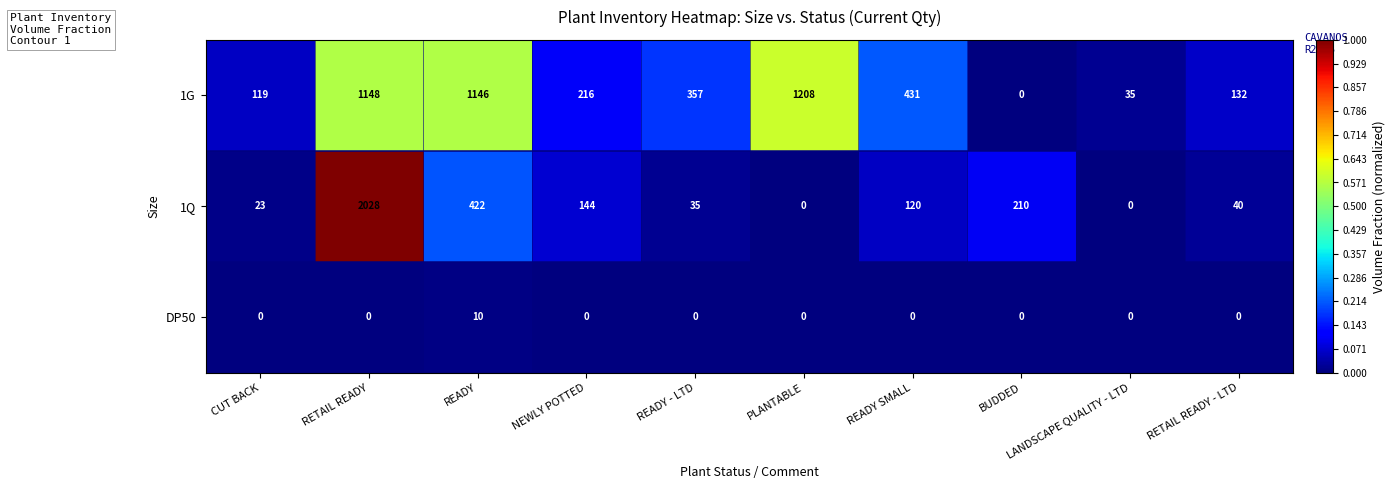

True or false: DP50 has a value of 0 at CUT BACK.

True